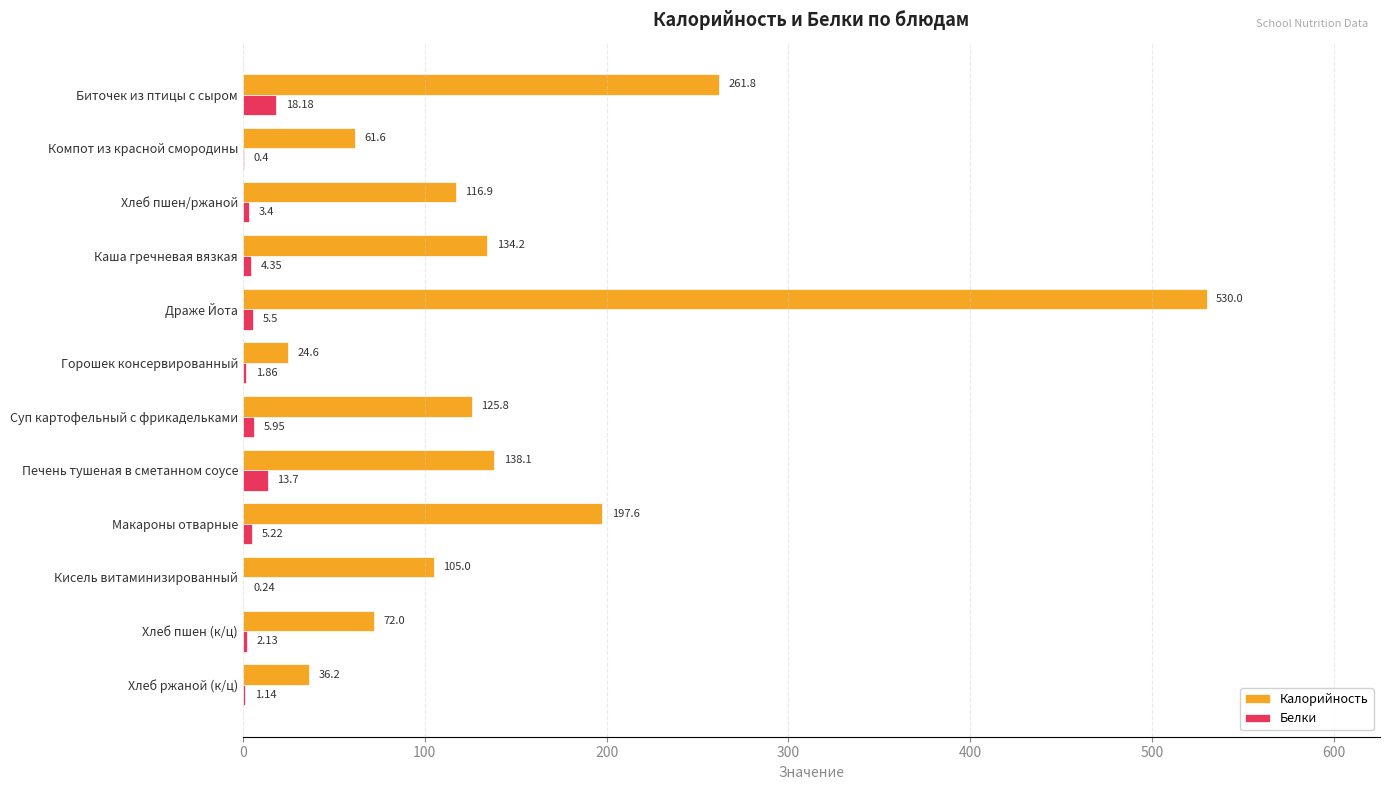

How many categories are shown in the chart?

12